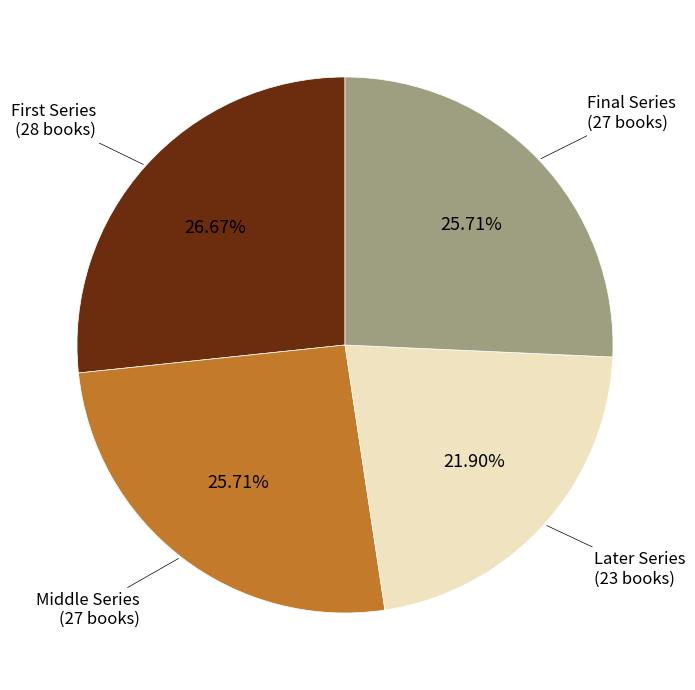

How many segments does this pie chart have?

4